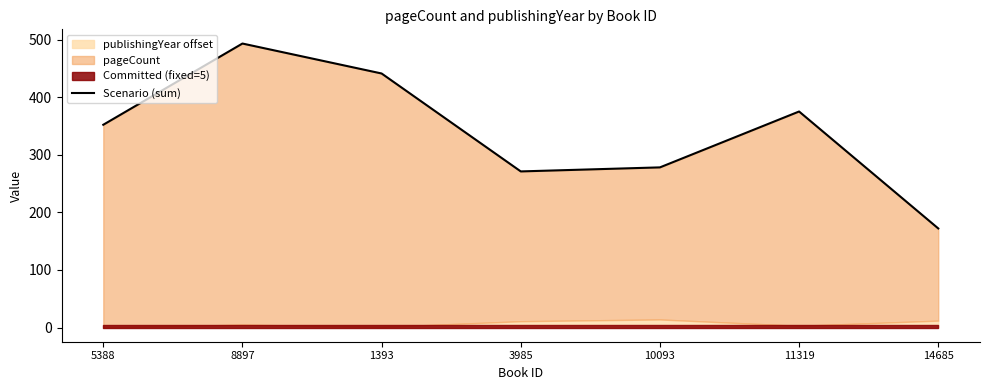

Reading left to right, extract all data points from this chart.

352	493	441	271	278	375	172